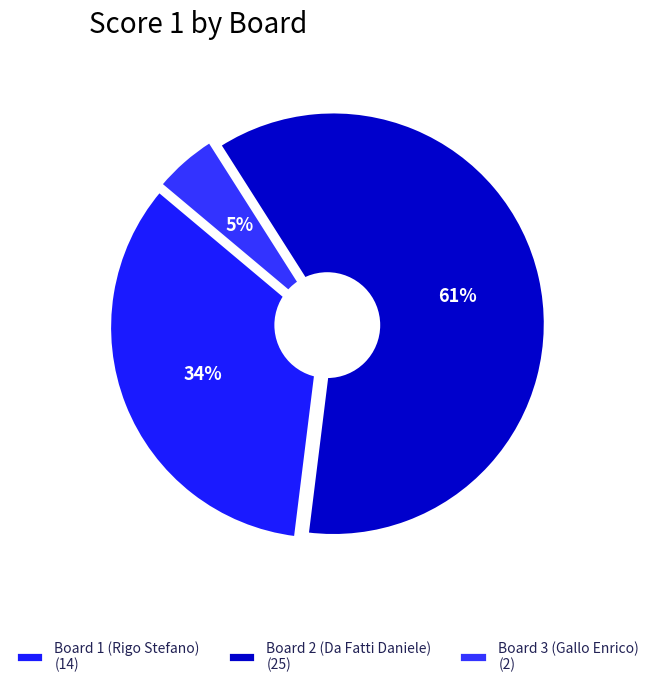

Is the sum of Board 3 (Gallo Enrico) and Board 4 (Gallo Giovanni) greater than half?

No